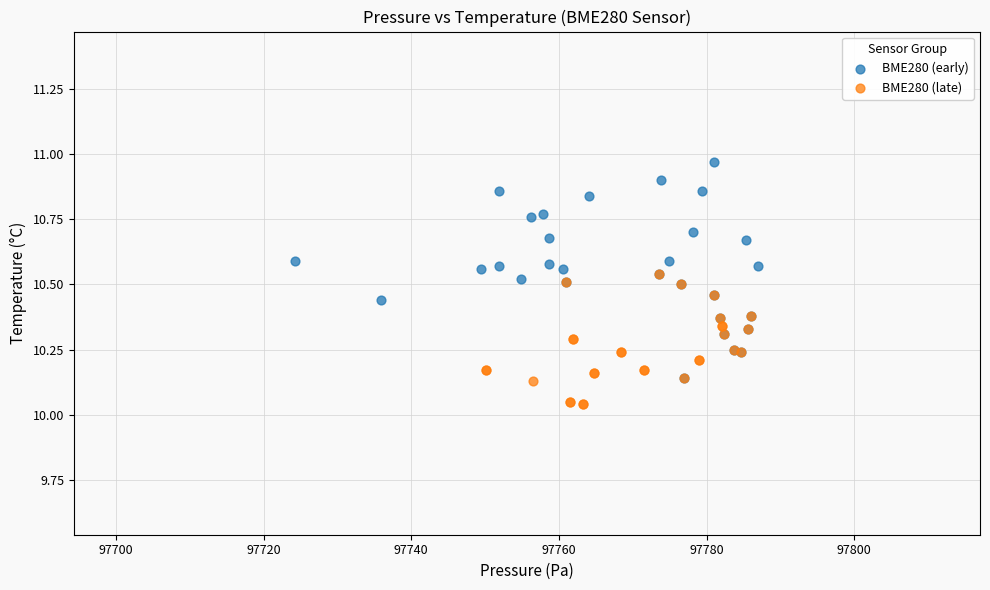

Which series contains the highest Y value?

BME280 (early)